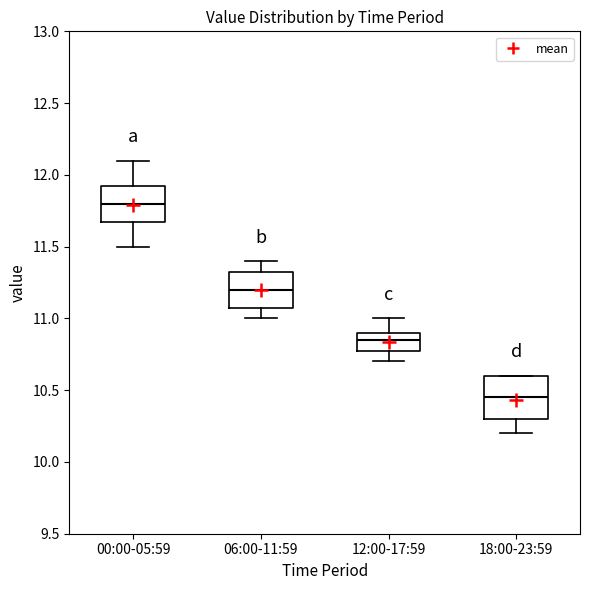

Reading left to right, read every box against the y-axis: the position of its median line, the range the box covers, and the ends of its whiskers. The values are not printed on the chart, so give them approximately, as read against the axis.

00:00-05:59: median 11.80, box 11.70 to 11.95, whiskers 11.50 to 12.10
06:00-11:59: median 11.20, box 11.10 to 11.35, whiskers 11.00 to 11.40
12:00-17:59: median 10.85, box 10.80 to 10.90, whiskers 10.70 to 11.00
18:00-23:59: median 10.45, box 10.30 to 10.60, whiskers 10.20 to 10.60